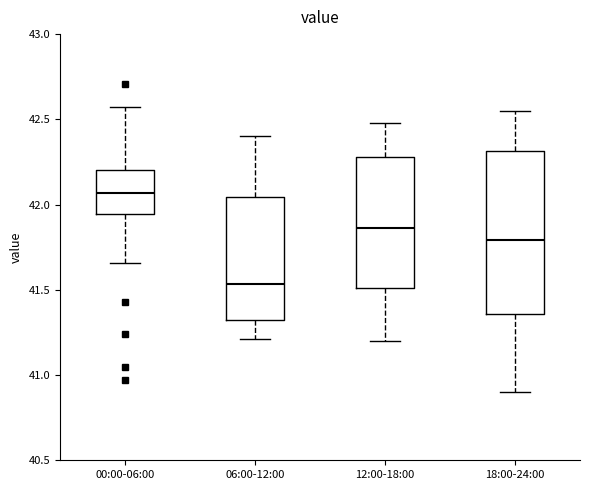

Where does the lower whisker of the box for 18:00-24:00 end on the y-axis? The values are not printed on the chart, so give them approximately, as read against the axis.

40.90